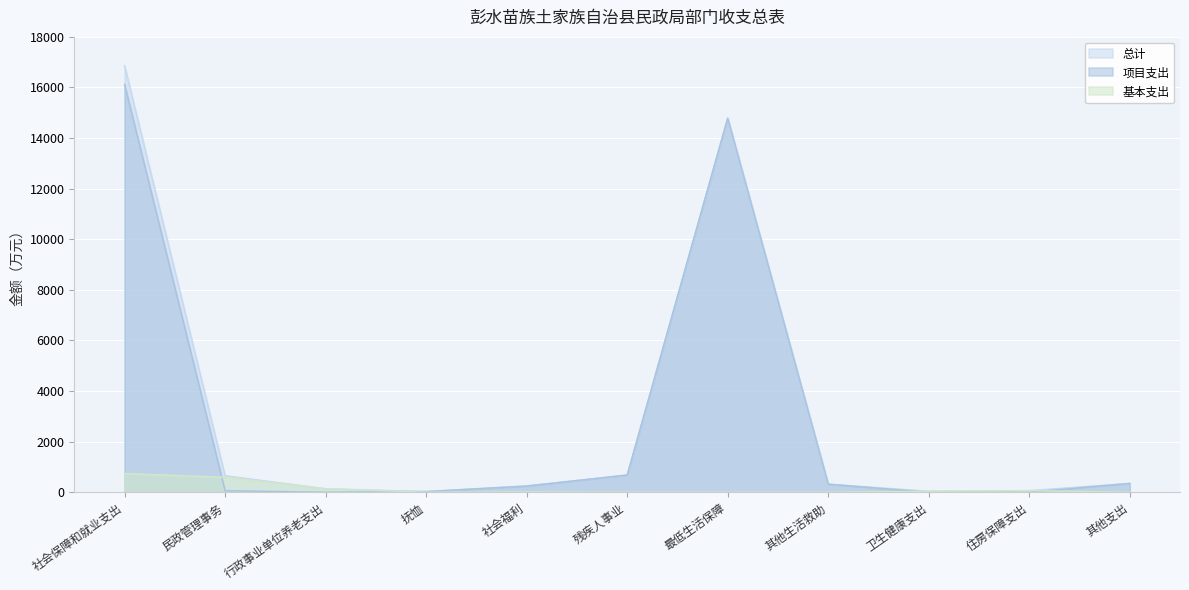

How many times do 项目支出 and 基本支出 cross each other?

4